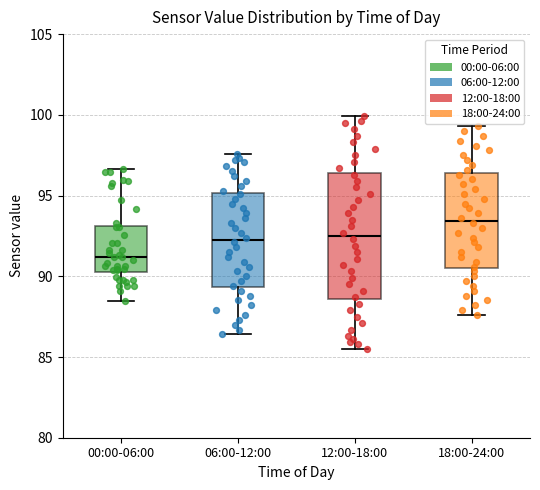

Reading left to right, transcribe this box plot: for each box, give where its median line is, the range the box spans, and where its two whiskers end, as read against the y-axis. The values are not printed on the chart, so give them approximately, as read against the axis.

00:00-06:00: median 91.0, box 90.5 to 93.0, whiskers 88.5 to 96.5
06:00-12:00: median 92.5, box 89.5 to 95.0, whiskers 86.5 to 97.5
12:00-18:00: median 92.5, box 88.5 to 96.5, whiskers 85.5 to 100.0
18:00-24:00: median 93.5, box 90.5 to 96.5, whiskers 87.5 to 99.5